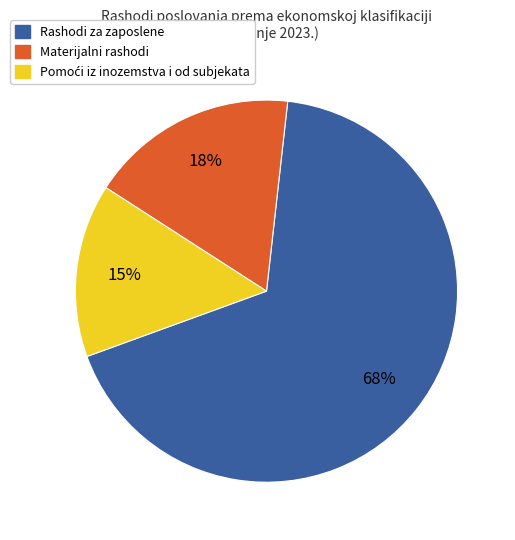

Is there any slice that represents more than half of the pie?

Yes